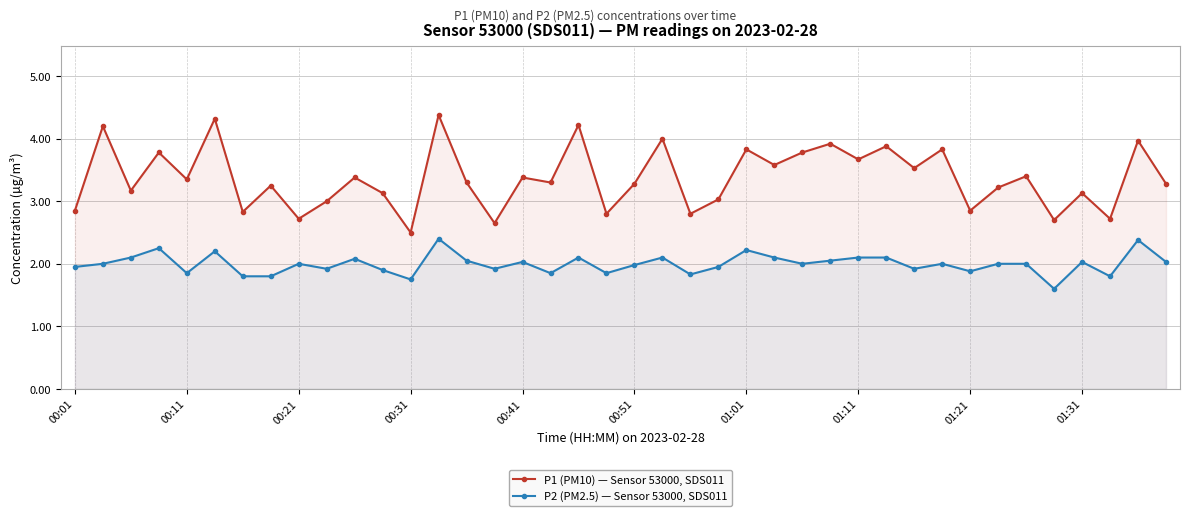

In P2 (PM2.5) — Sensor 53000, SDS011, how many points are lower than both neighbors (excluding endpoints)?

12